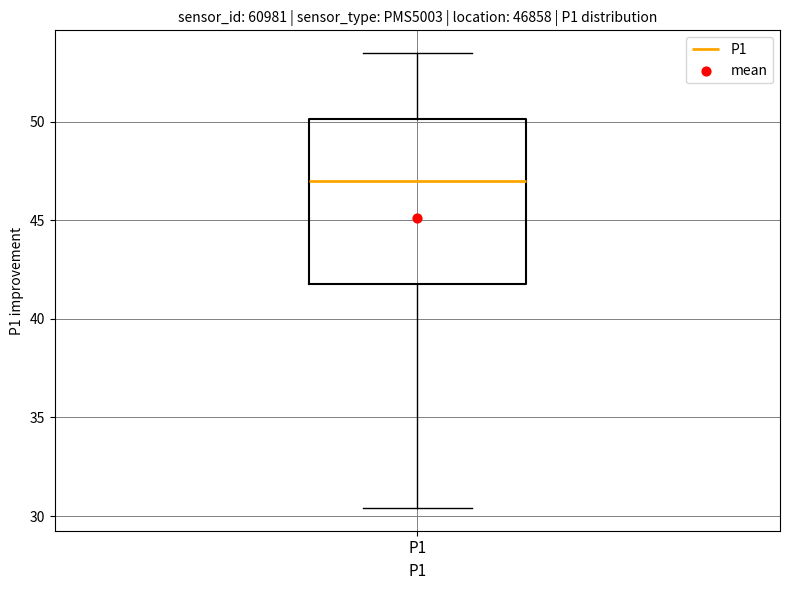

Read this box plot against the y-axis: the position of the median line, the range covered by the box, and the ends of both whiskers. The values are not printed on the chart, so give them approximately, as read against the axis.

median 47.0, box 42.0 to 50.0, whiskers 30.5 to 53.5